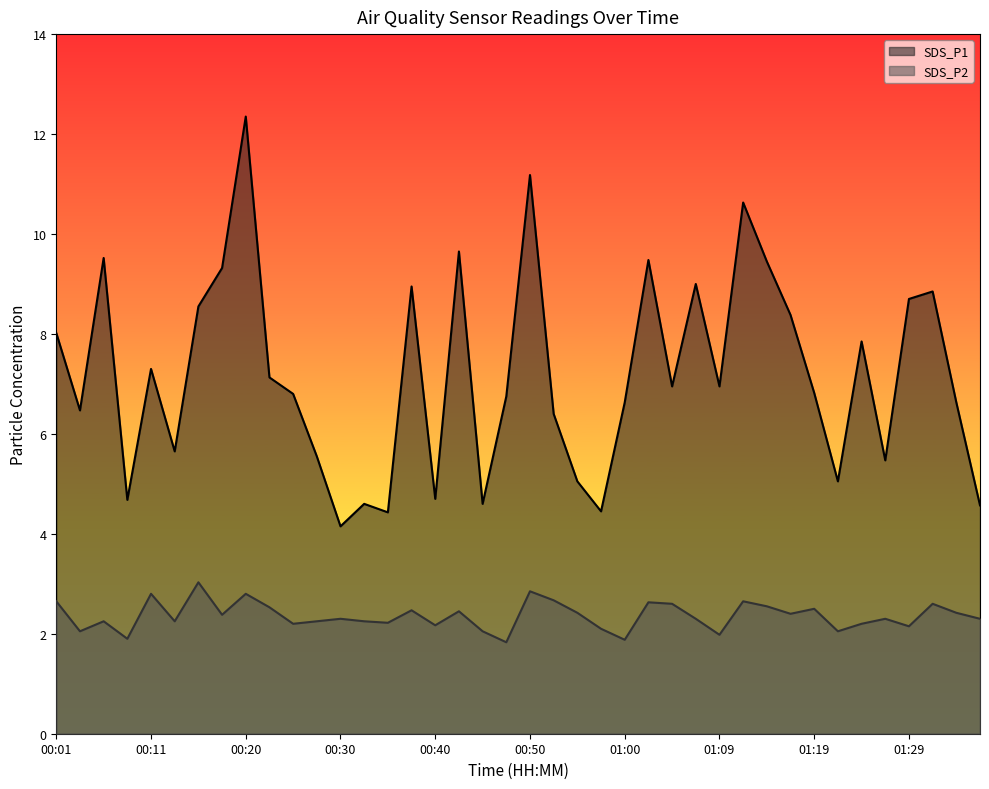

What is the label of the 39th point from the left?

01:34